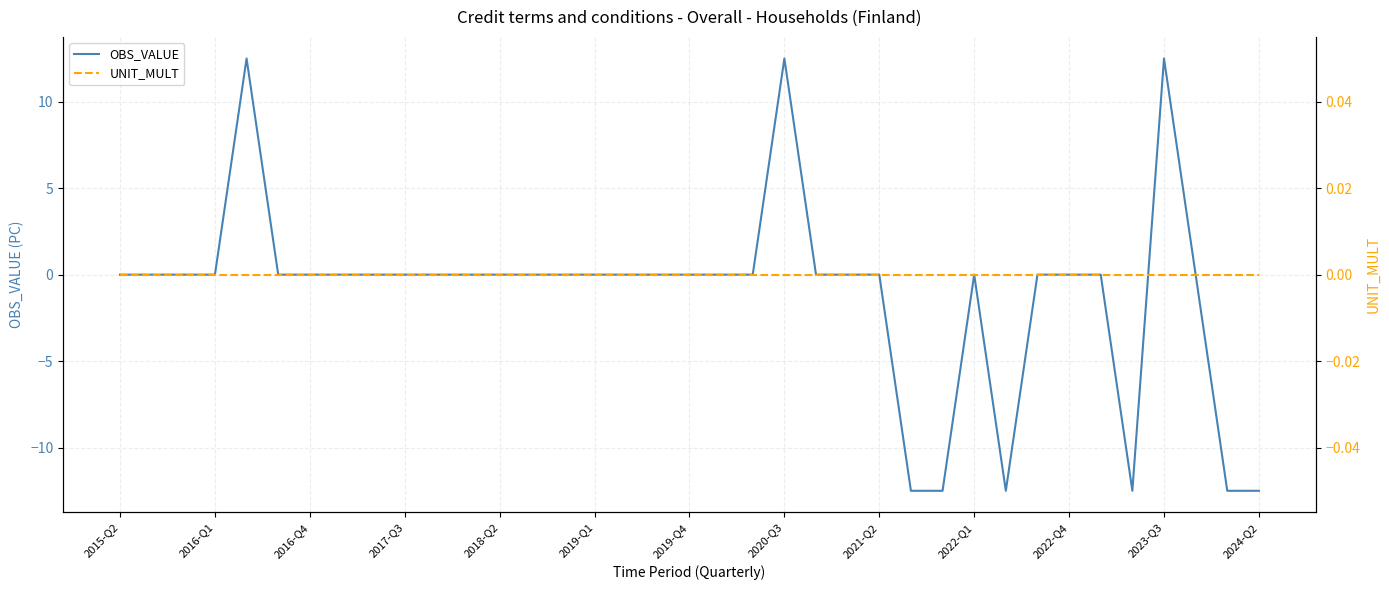

At which label is OBS_VALUE closest to 0?

2015-Q2